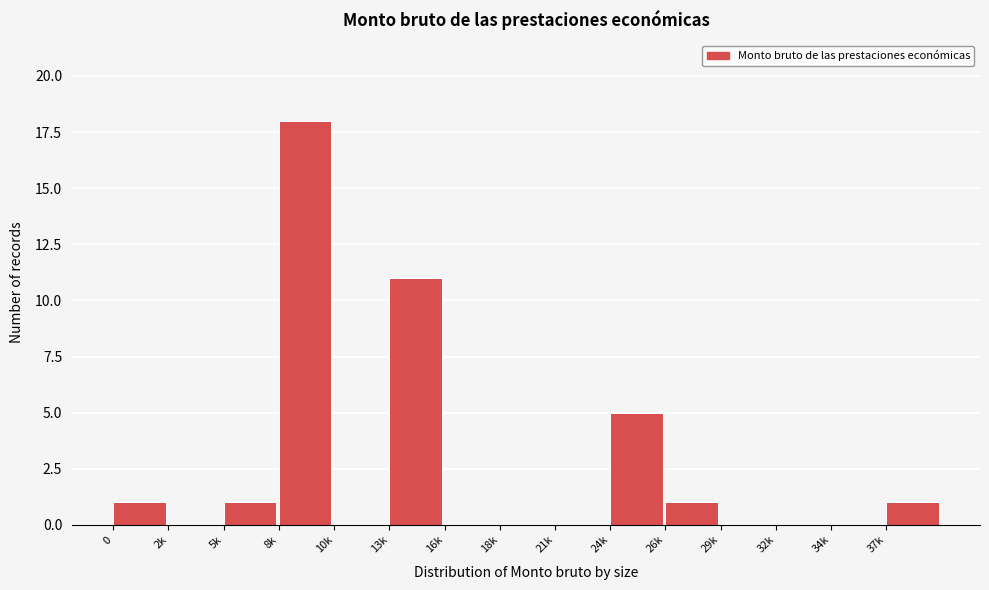

Reading left to right, extract all data points from this chart.

0=1	2k=0	5k=1	8k=18	10k=0	13k=11	16k=0	18k=0	21k=0	24k=5	26k=1	29k=0	32k=0	34k=0	37k=1